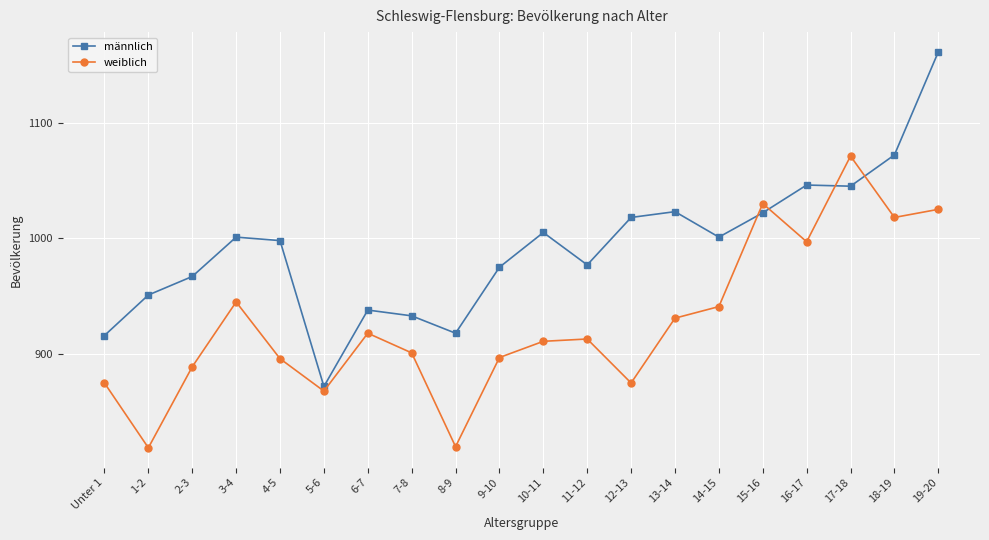

List the series in order of their peak value, lowest first.

weiblich, männlich